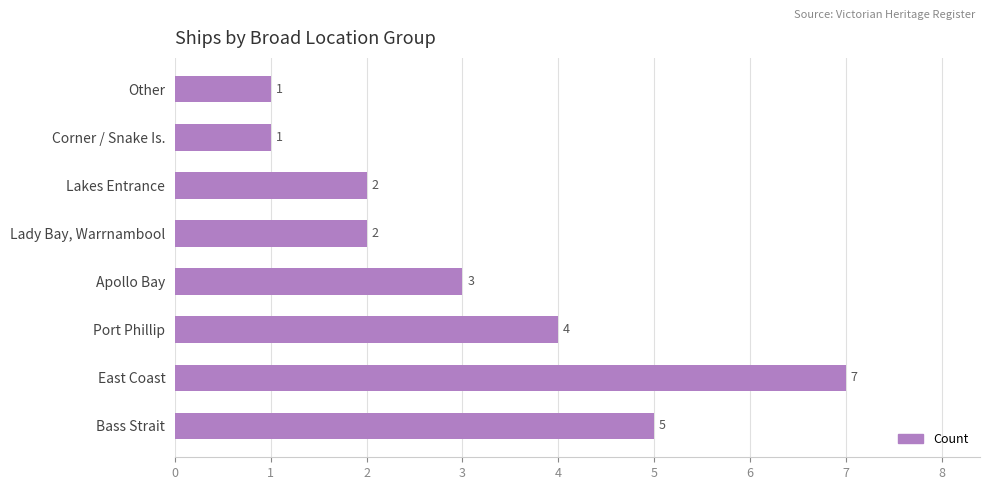

Which has a higher value, Other or Apollo Bay?

Apollo Bay